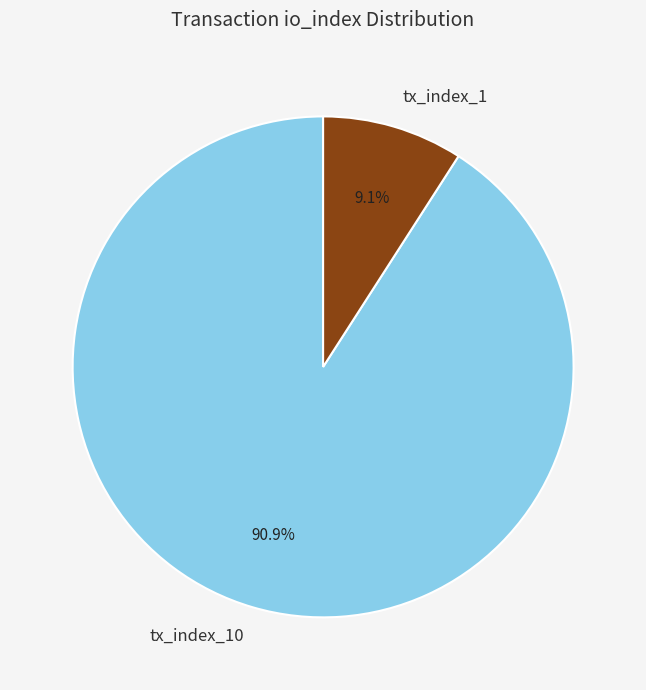

Rank the categories by value from lowest to highest.

tx_index_1, tx_index_10